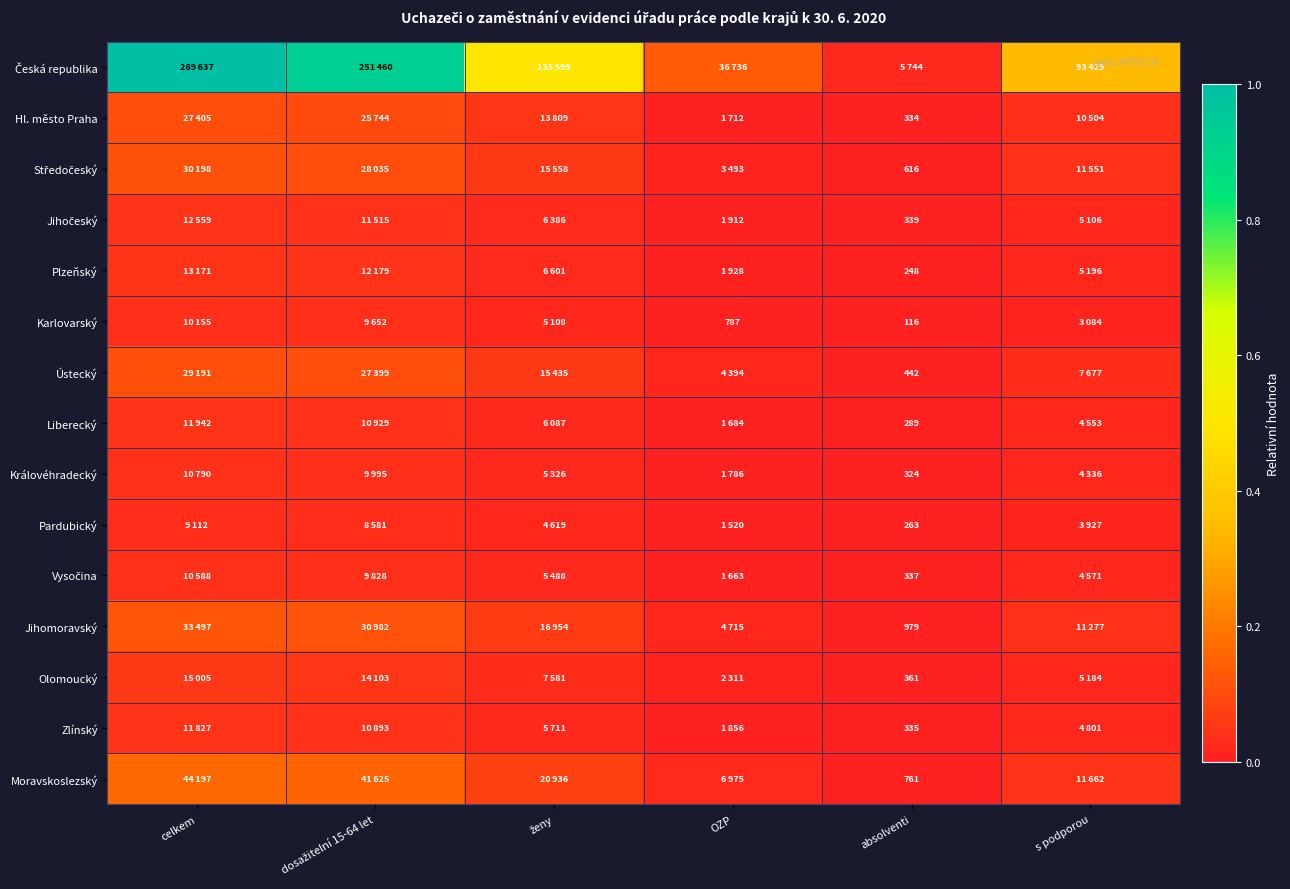

Is the value of Olomoucký at absolventi greater than the value of Královéhradecký at absolventi?

Yes